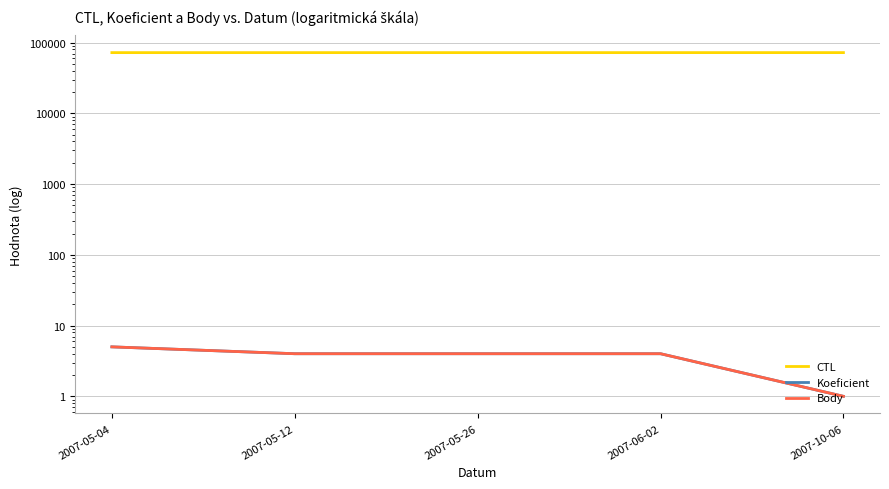

What is the highest value of the Body series?

5